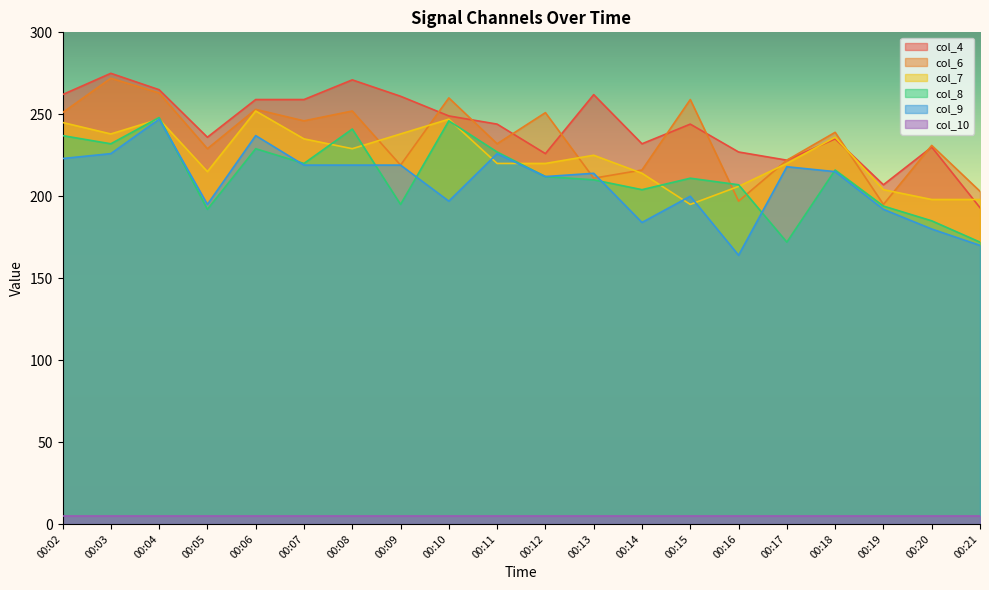

At which label does col_9 reach its peak?

00:04